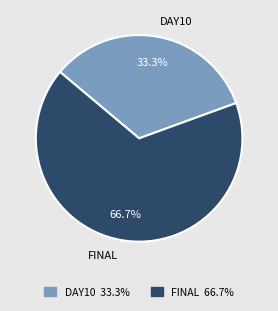

To the nearest percent, what portion does FINAL represent?

67%